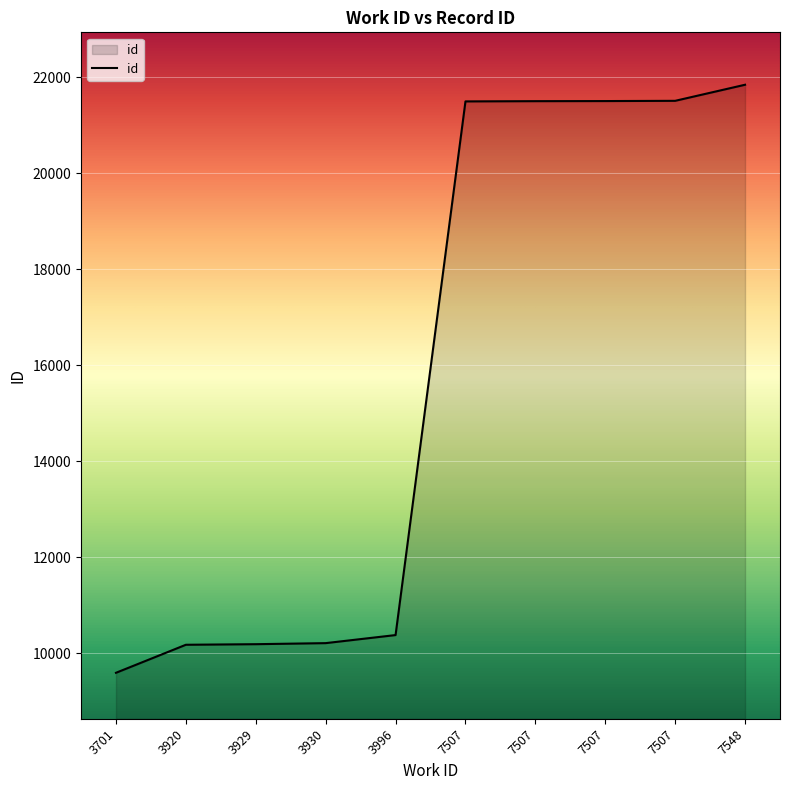

The chart shows a value of 16553 at 3929. True or false?

False